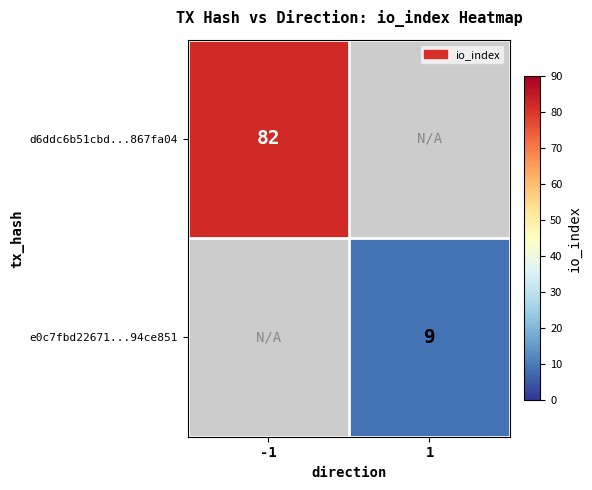

Is the value of d6ddc6b51cbd...867fa04 at -1 greater than the value of e0c7fbd22671...94ce851 at 1?

Yes